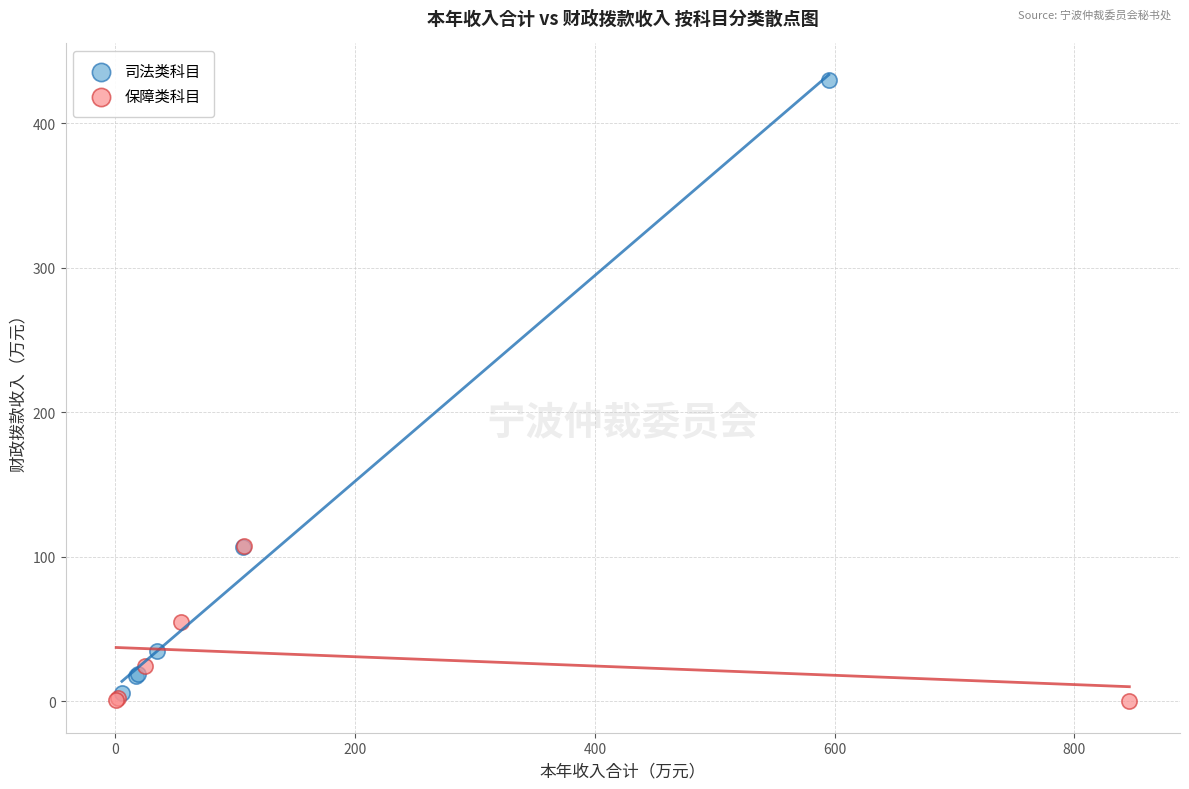

Which series reaches the maximum Y coordinate?

司法类科目